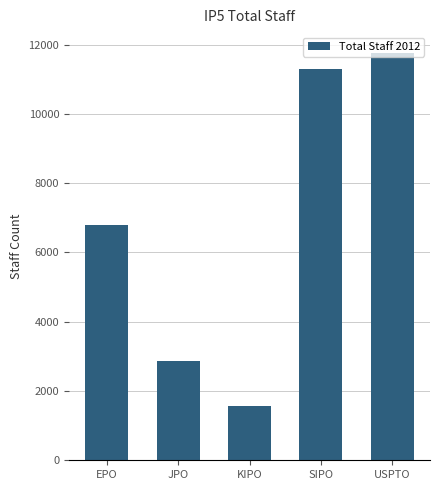

True or false: the data shows 11773 at USPTO.

True